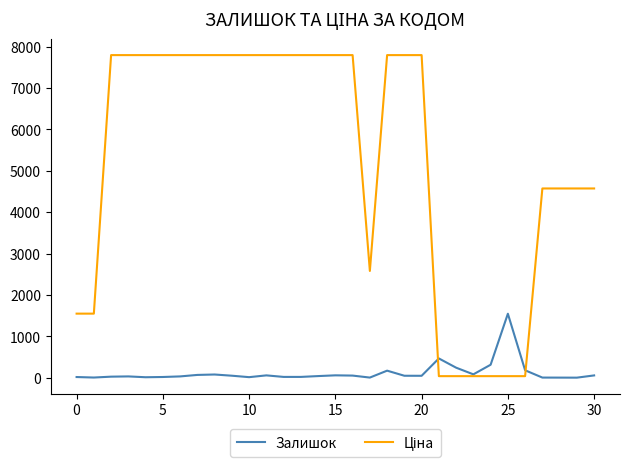

Is this an area chart (filled region under the line)?

No